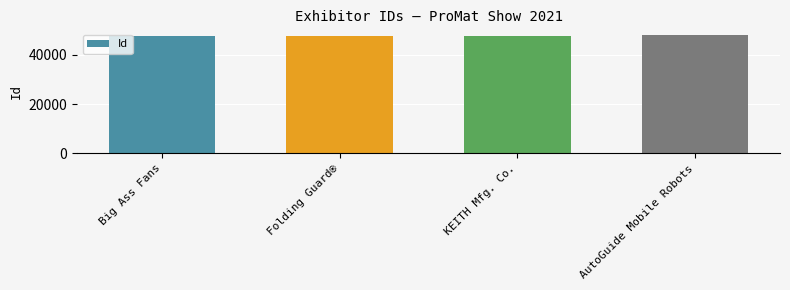

What value does the data have at Folding Guard®?

47712